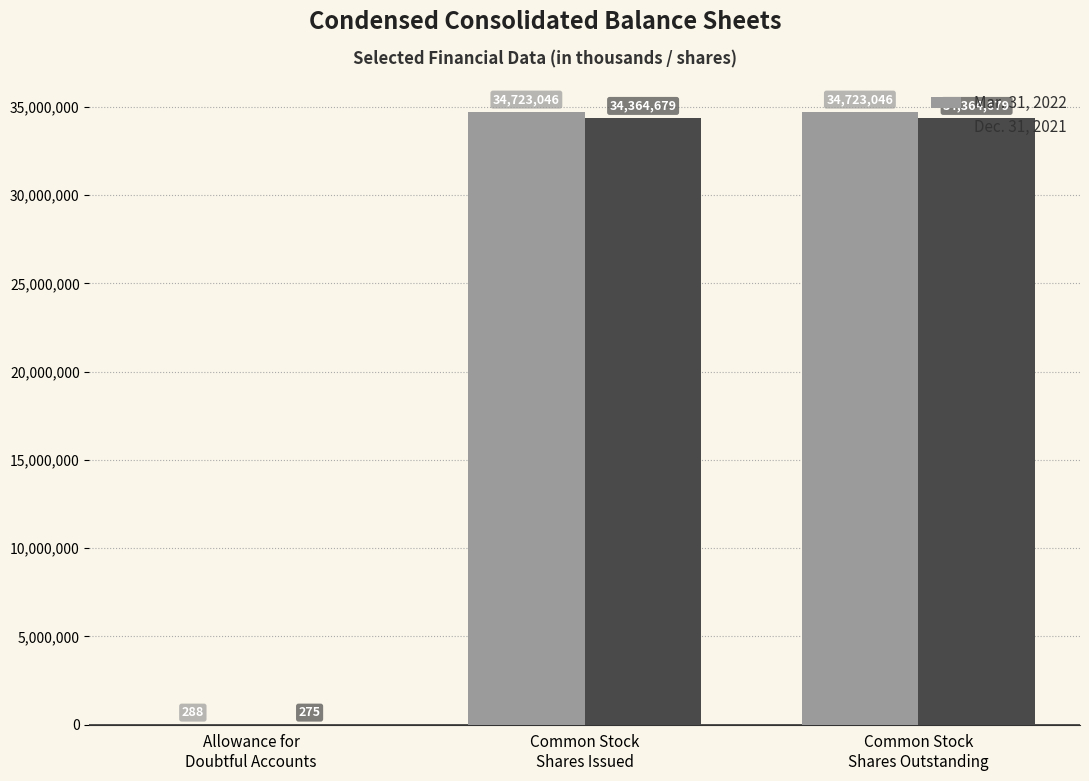

How many groups of bars are there?

3